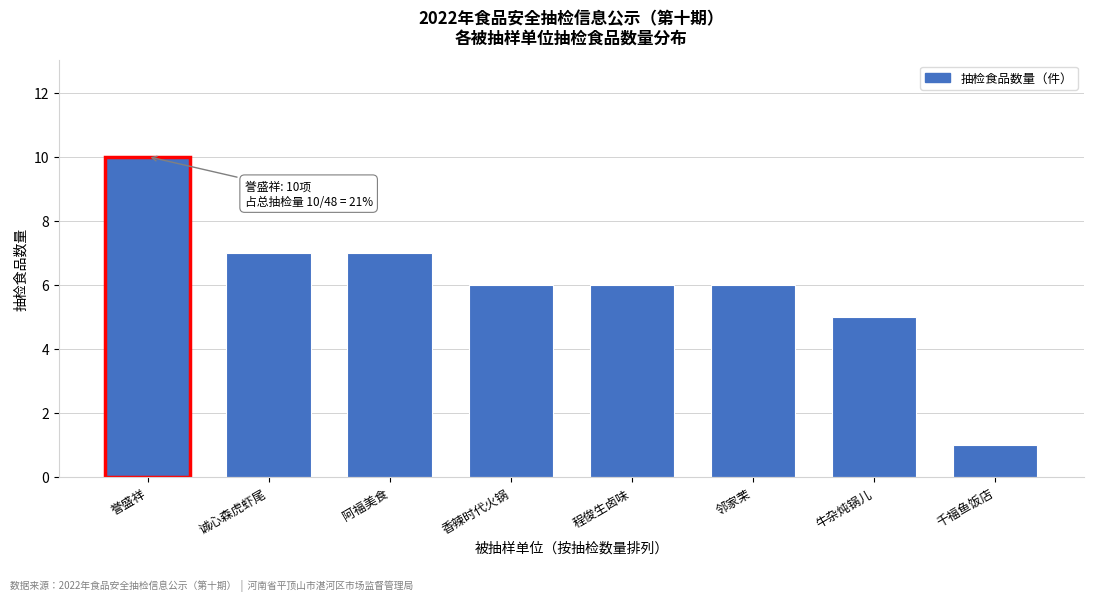

Reading right to left, transcribe all the data shown in this chart.

千福鱼饭店=1	牛杂炖锅儿=5	邻家茉=6	程俊生卤味=6	香辣时代火锅=6	阿福美食=7	诚心森虎虾尾=7	誉盛祥=10